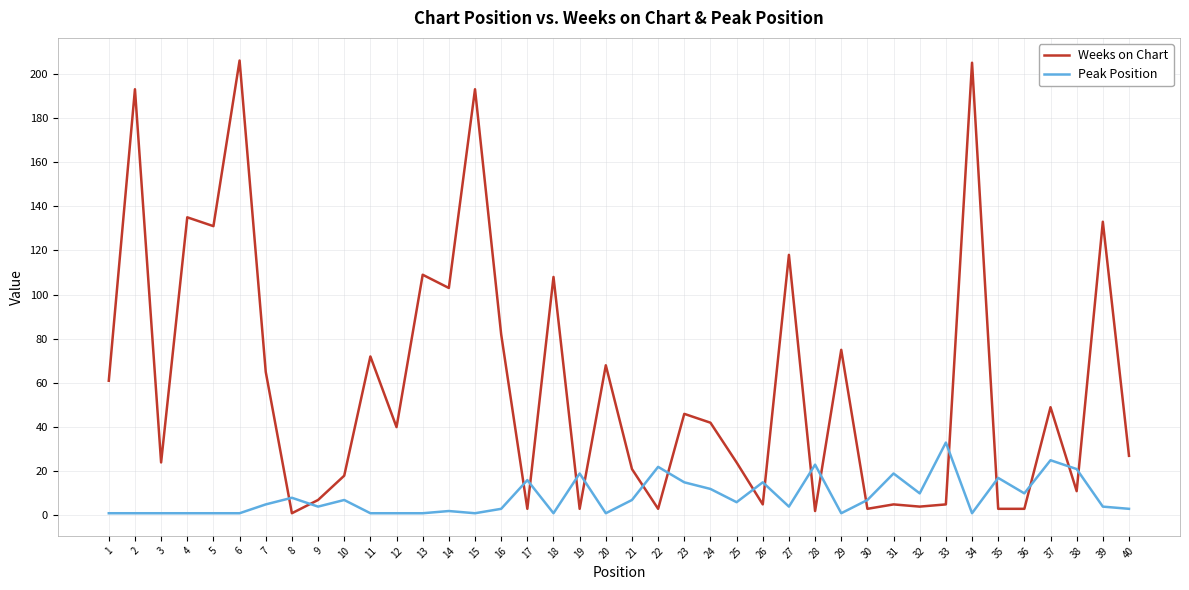

Does the chart display data point markers on the line(s)?

No